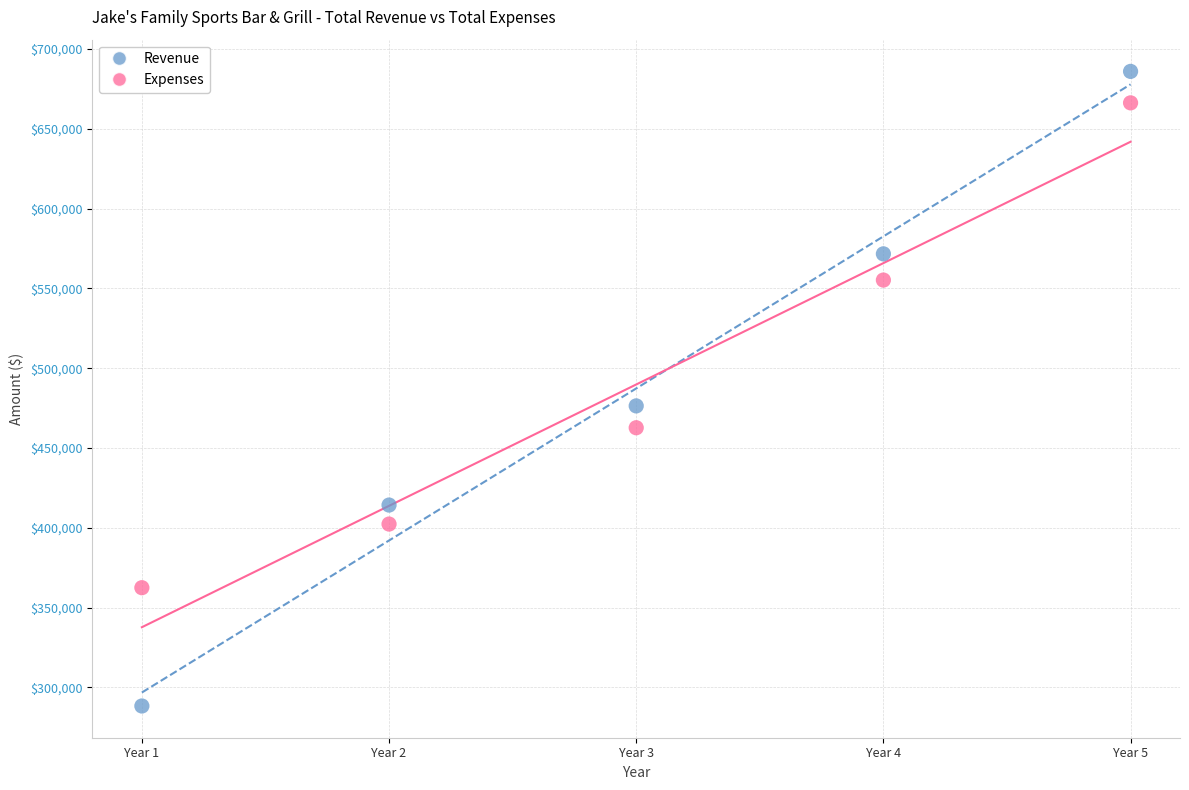

Across all data points, what is the range of X values (max minus min)?

4.0